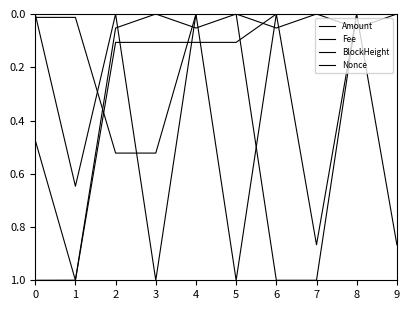

Does the chart have visible grid lines?

No